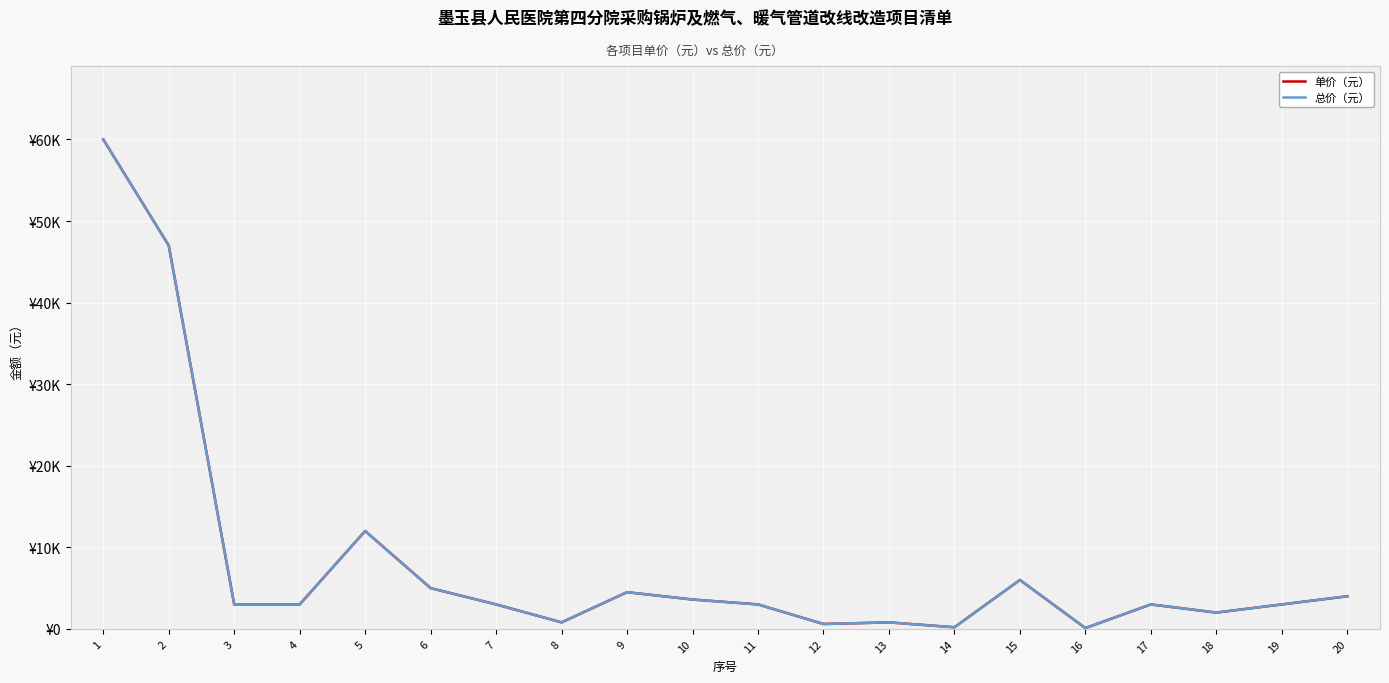

At which label is 单价（元） closest to 30050?

2